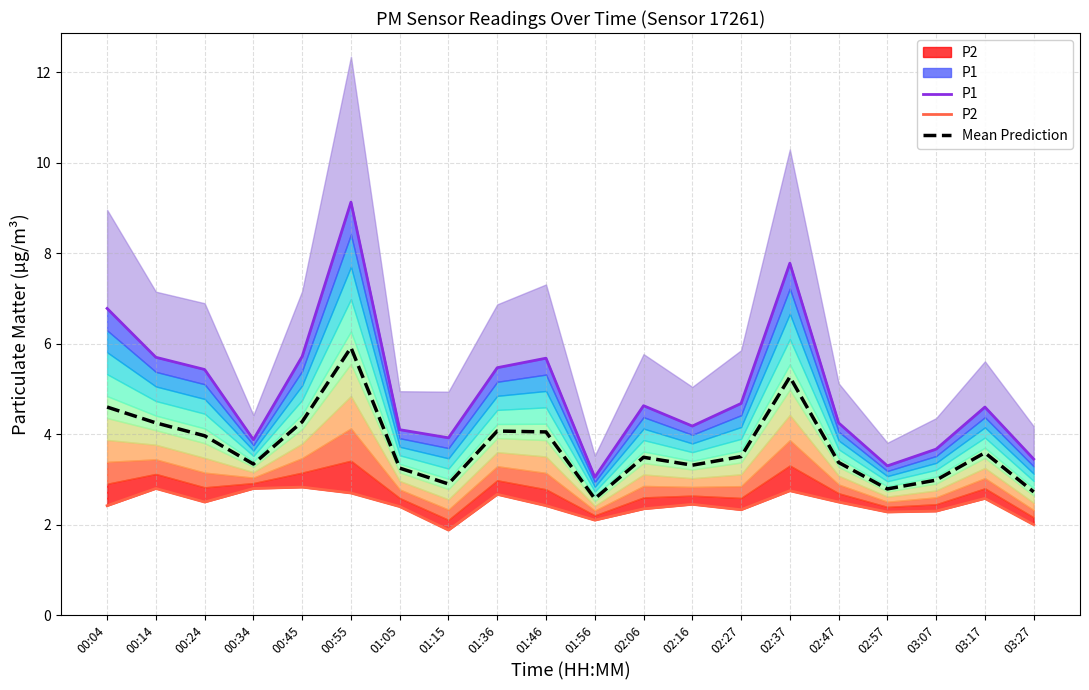

Rank the categories by P1 value from highest to lowest.

00:55, 02:37, 00:04, 00:45, 00:14, 01:46, 01:36, 00:24, 02:27, 02:06, 03:17, 02:47, 02:16, 01:05, 01:15, 00:34, 03:07, 03:27, 02:57, 01:56